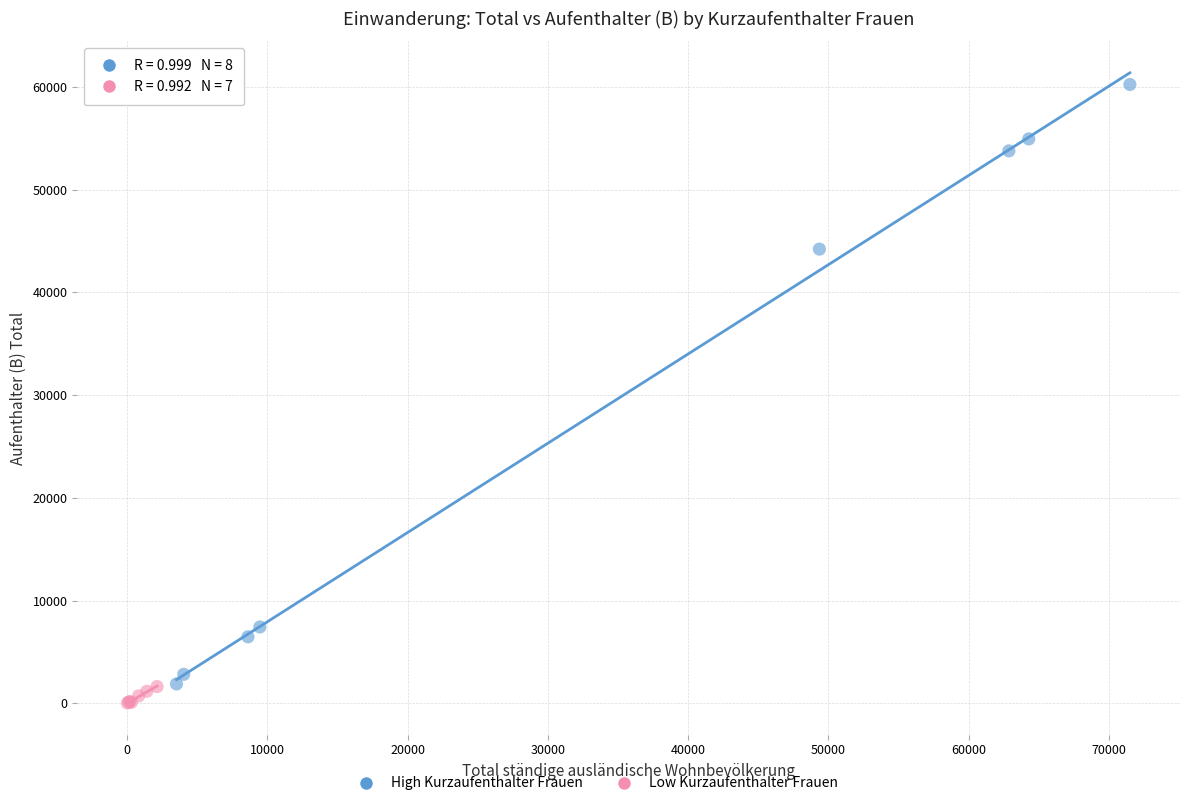

Which series reaches the minimum Y coordinate?

Low Kurzaufenthalter Frauen